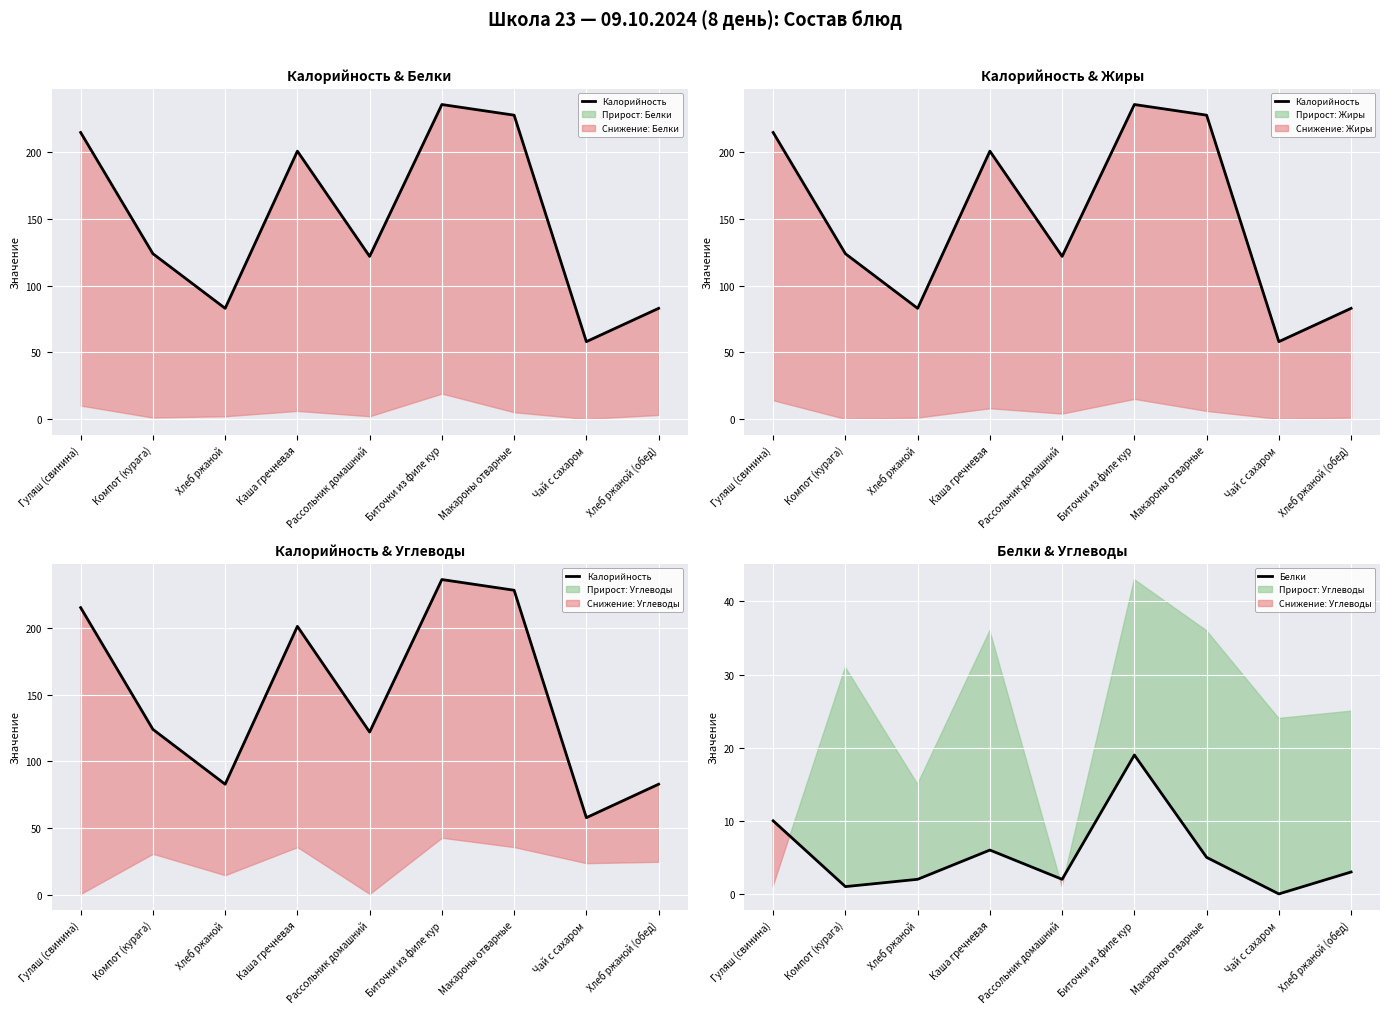

What value does the Белки series have at Хлеб ржаной (обед), to the nearest 5?

5